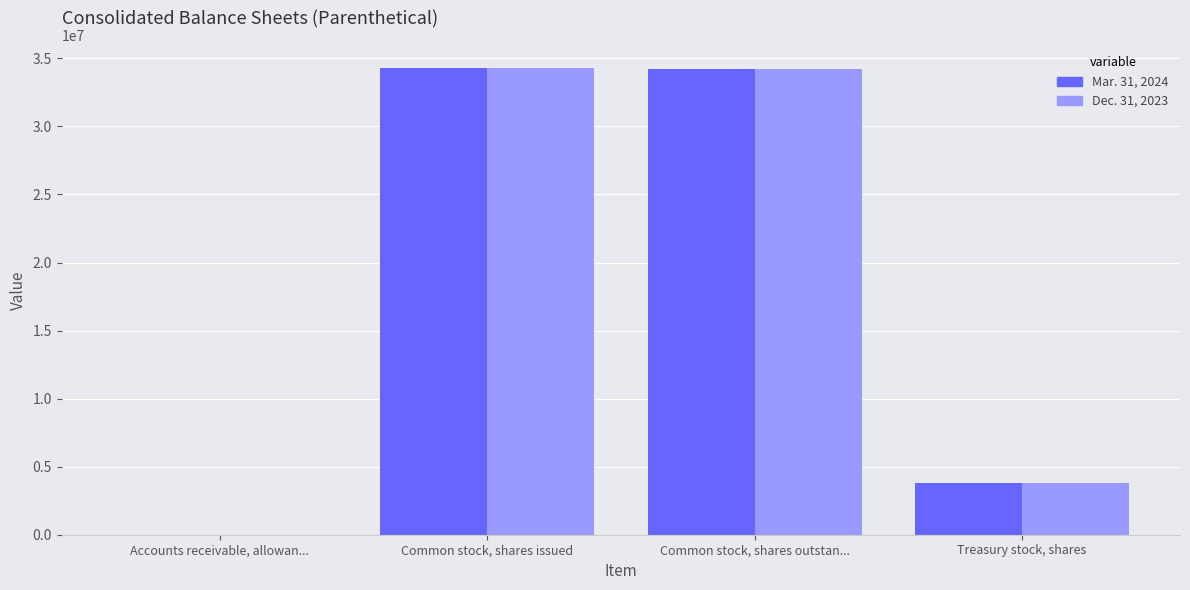

Is the value of Dec. 31, 2023 at Accounts receivable, allowan... greater than the value of Mar. 31, 2024 at Common stock, shares issued?

No